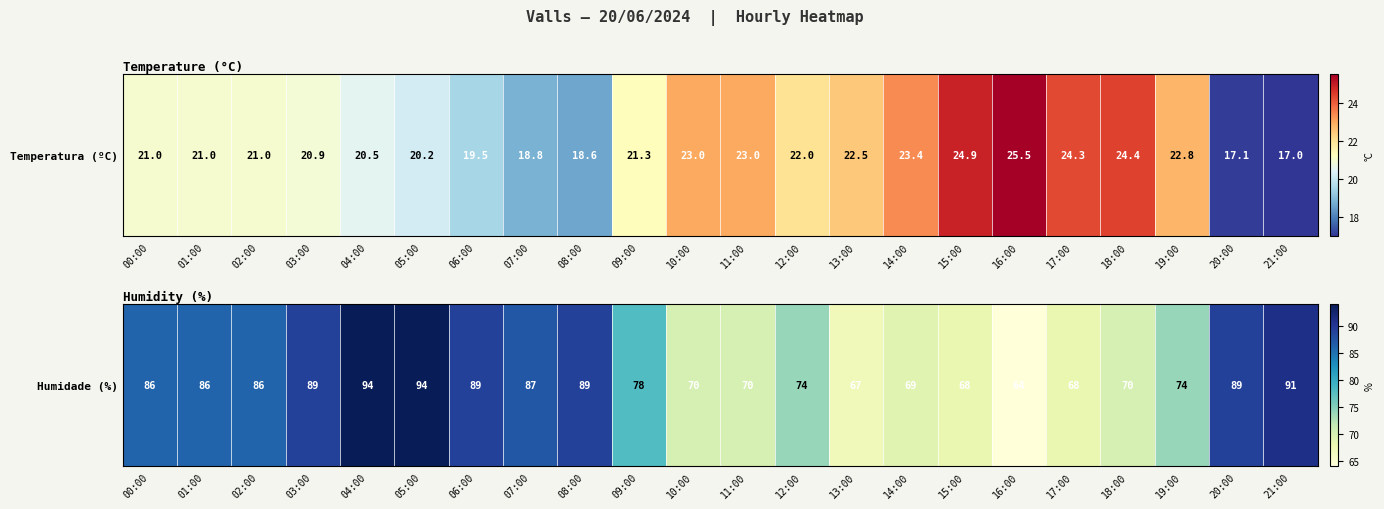

At which category does the chart reach its peak across all series?

04:00